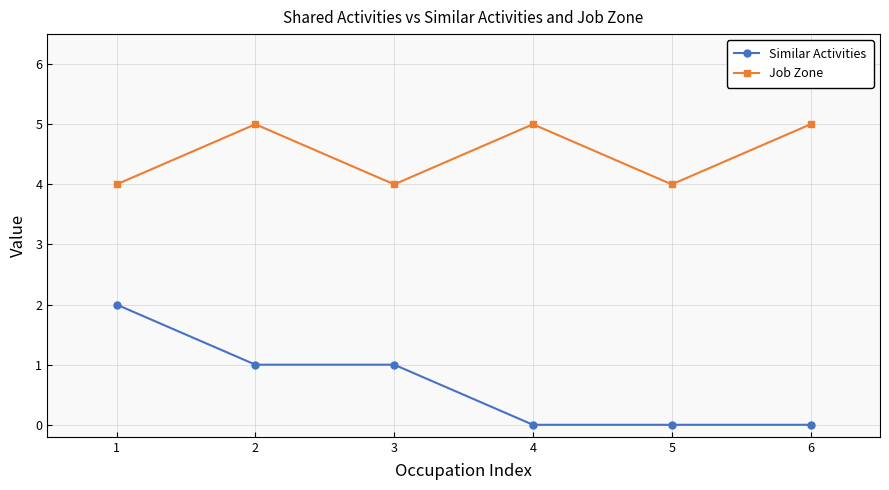

What is the value of the Similar Activities point at the 3rd from the left?

1